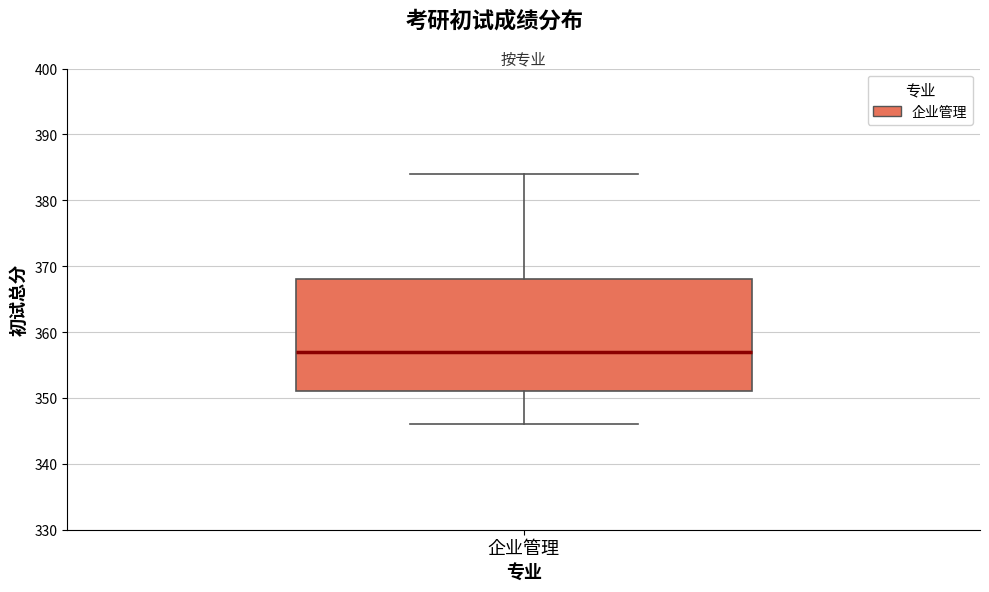

Where is the upper edge of the box for 企业管理 on the y-axis? The values are not printed on the chart, so give them approximately, as read against the axis.

368